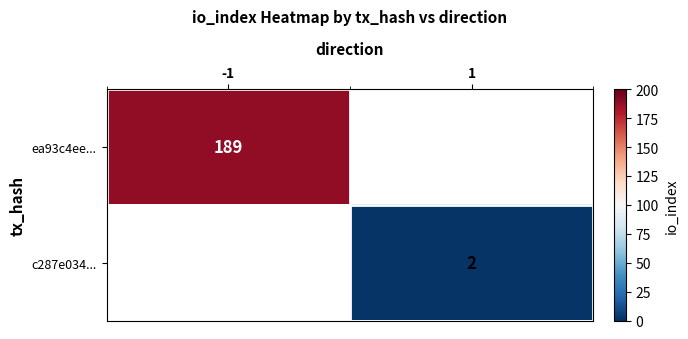

The ea93c4ee... series shows 290 at -1. True or false?

False